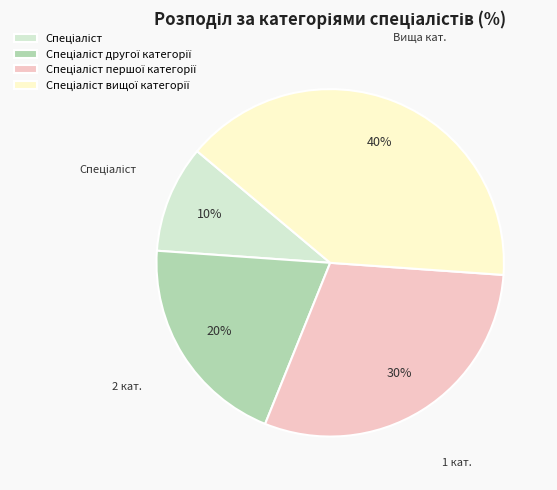

Is there a majority slice in this chart?

No